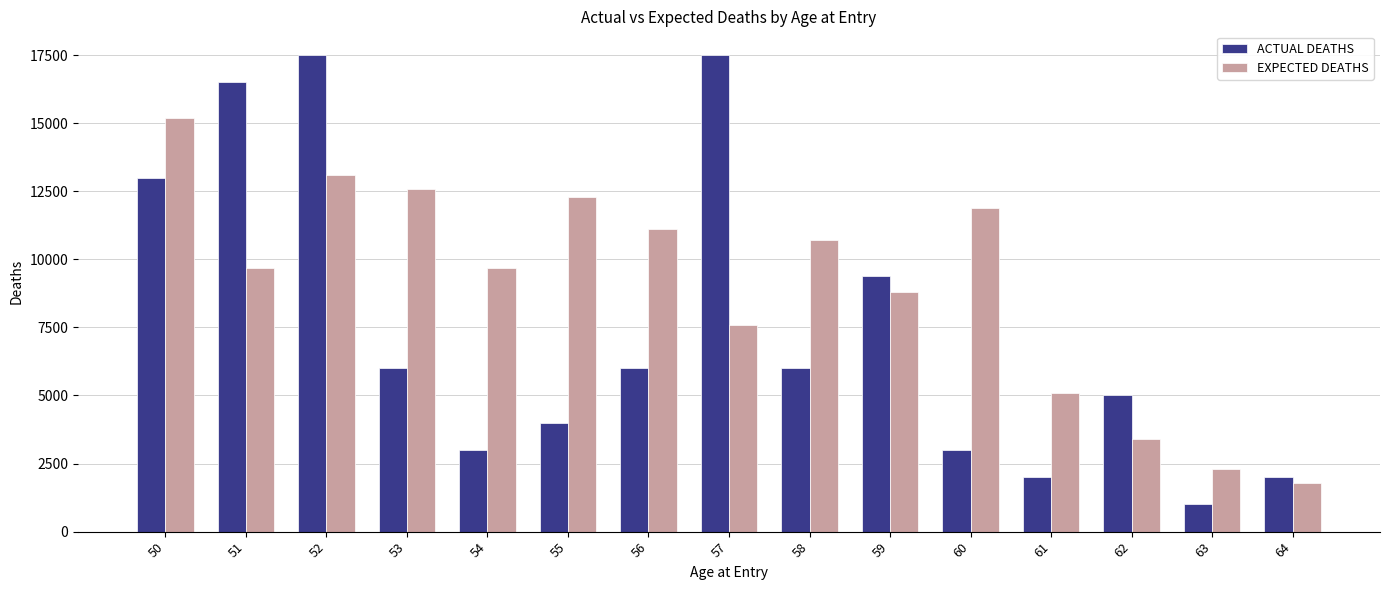

What is the maximum value for ACTUAL DEATHS?

17500